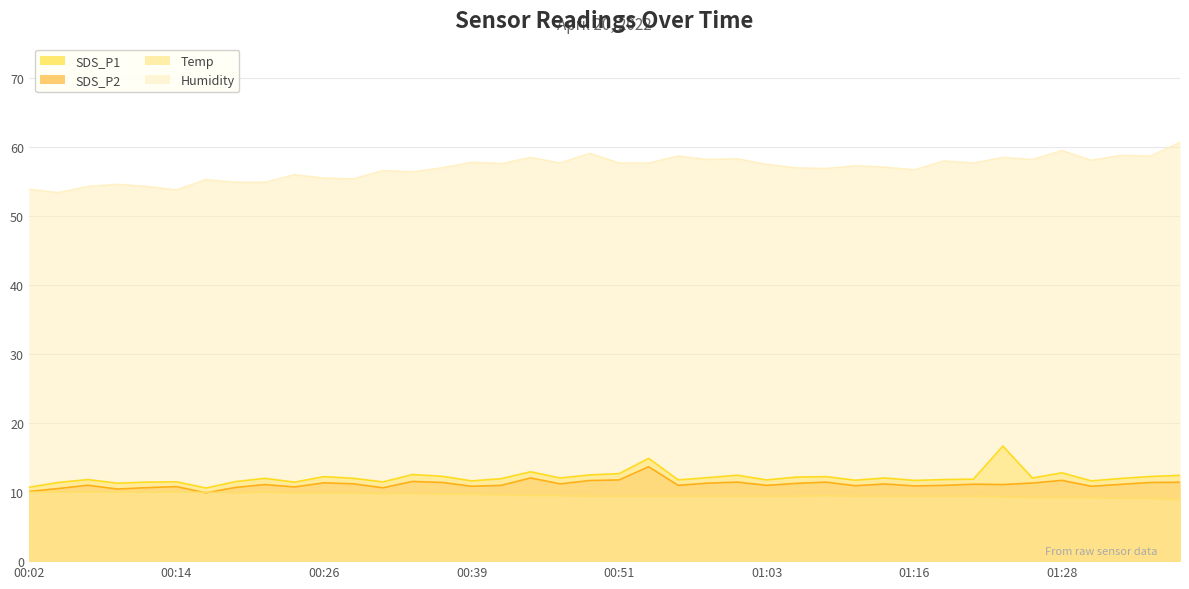

At 01:01, list the series in order from smallest to largest.

Temp, SDS_P2, SDS_P1, Humidity